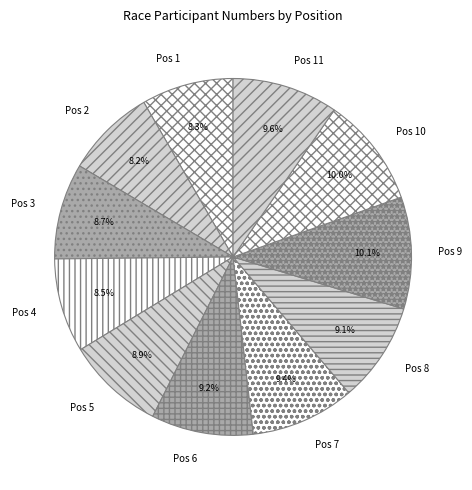

How many segments does this pie chart have?

11